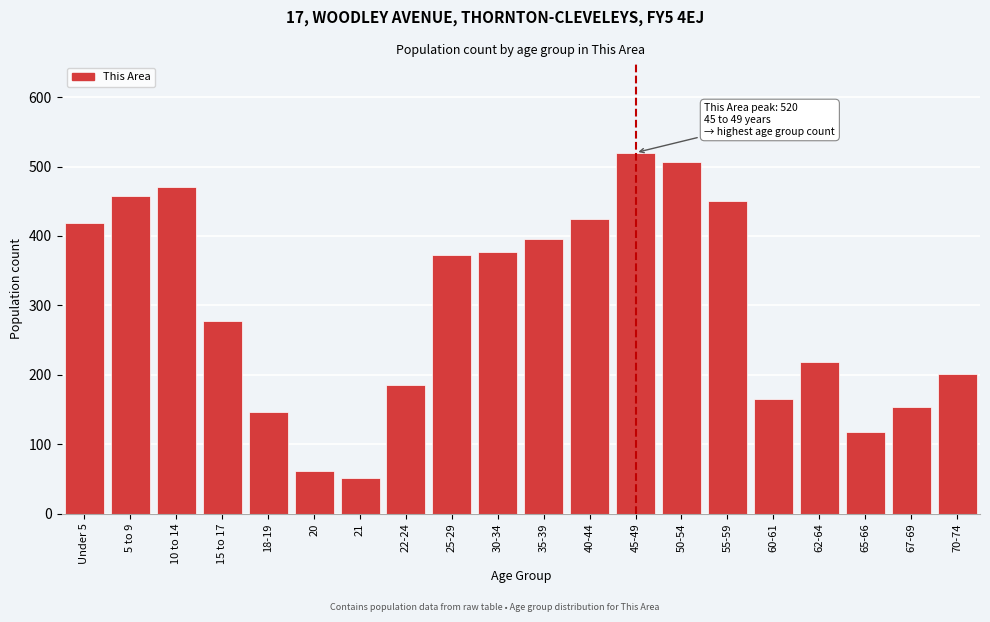

Reading left to right, extract all data points from this chart.

419	458	471	278	147	62	51	185	372	377	395	425	520	507	451	166	218	118	154	201